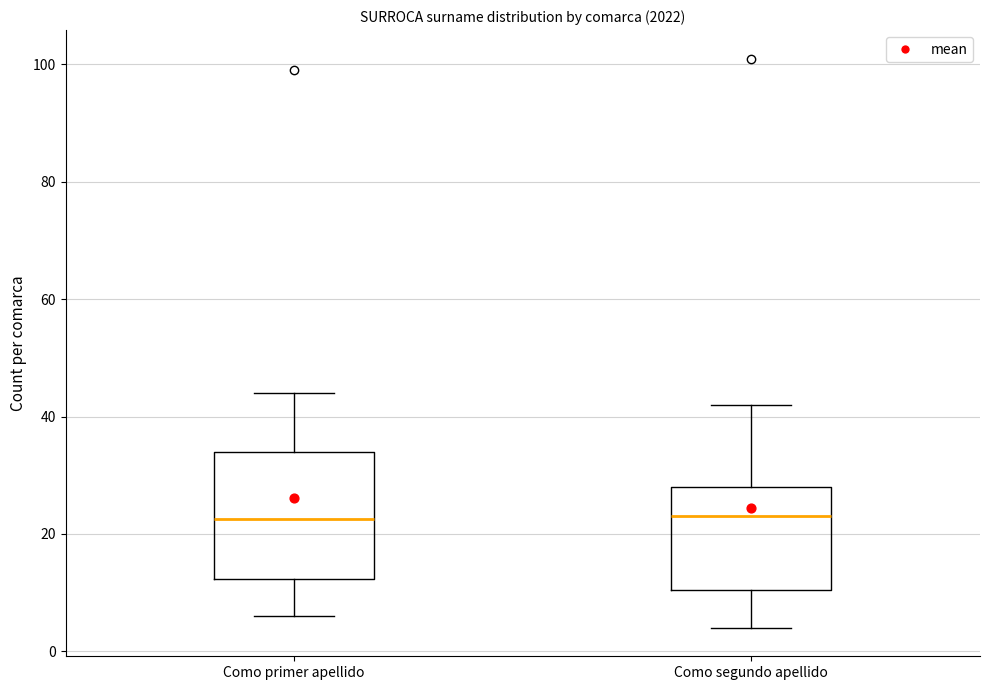

Reading left to right, read every box against the y-axis: the position of its median line, the range the box covers, and the ends of its whiskers. The values are not printed on the chart, so give them approximately, as read against the axis.

Como primer apellido: median 22, box 12 to 34, whiskers 6 to 44
Como segundo apellido: median 24, box 10 to 28, whiskers 4 to 42